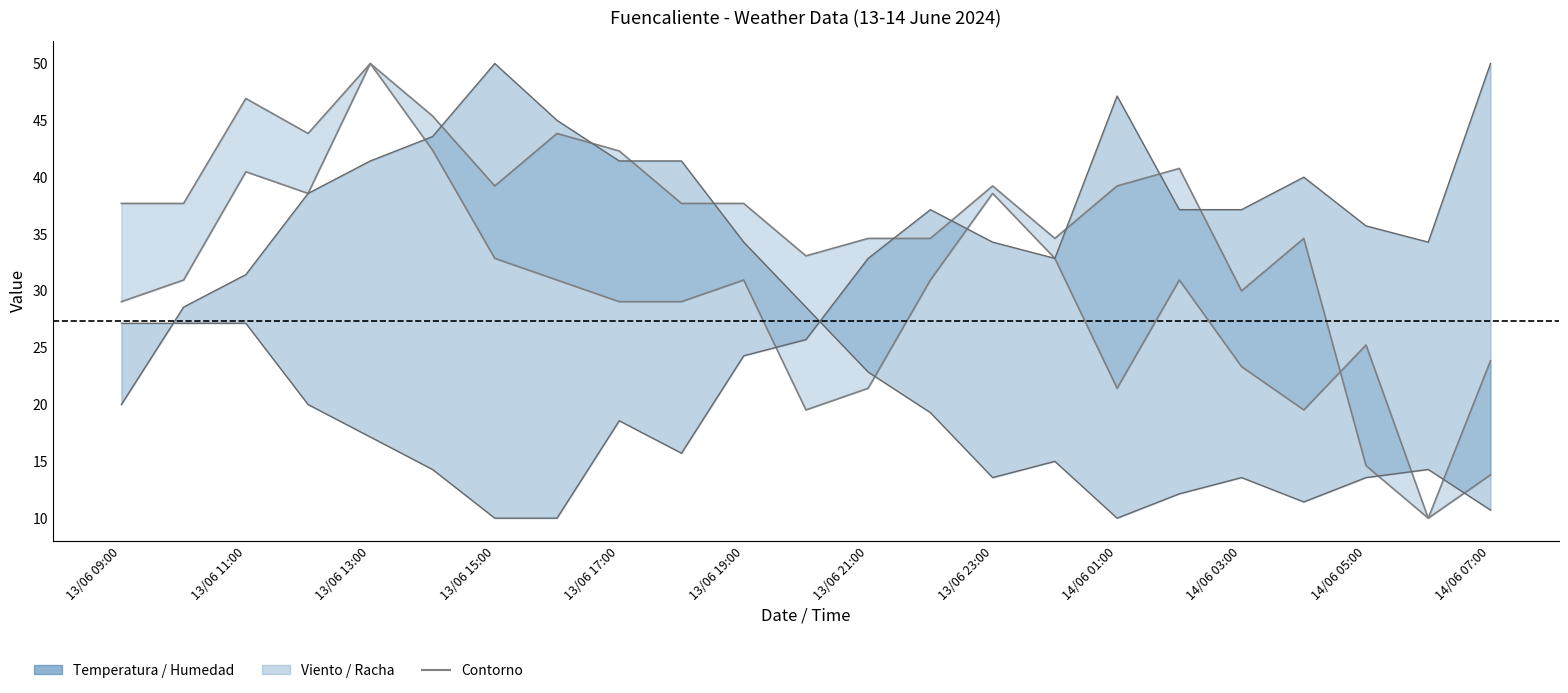

How many points are higher than both their immediate neighbors (excluding endpoints)?

6